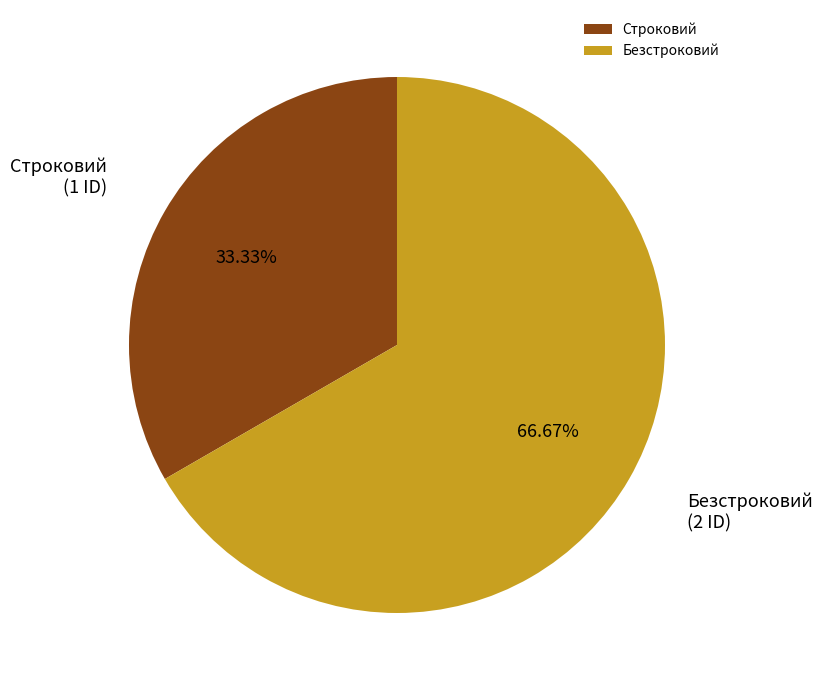

Count the number of slices in the pie.

2